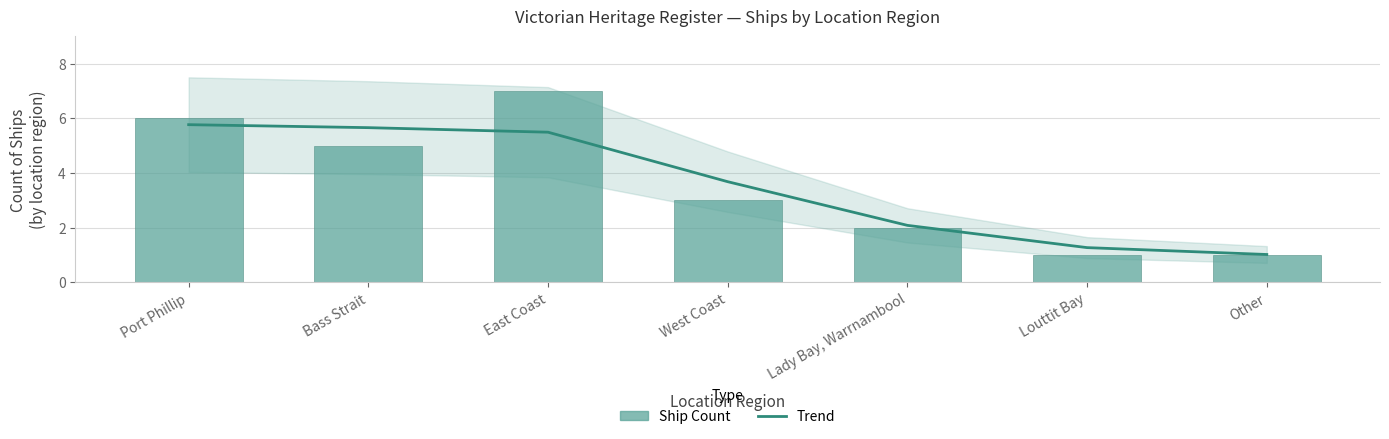

True or false: Ship Count has a value of 11.6 at East Coast.

False